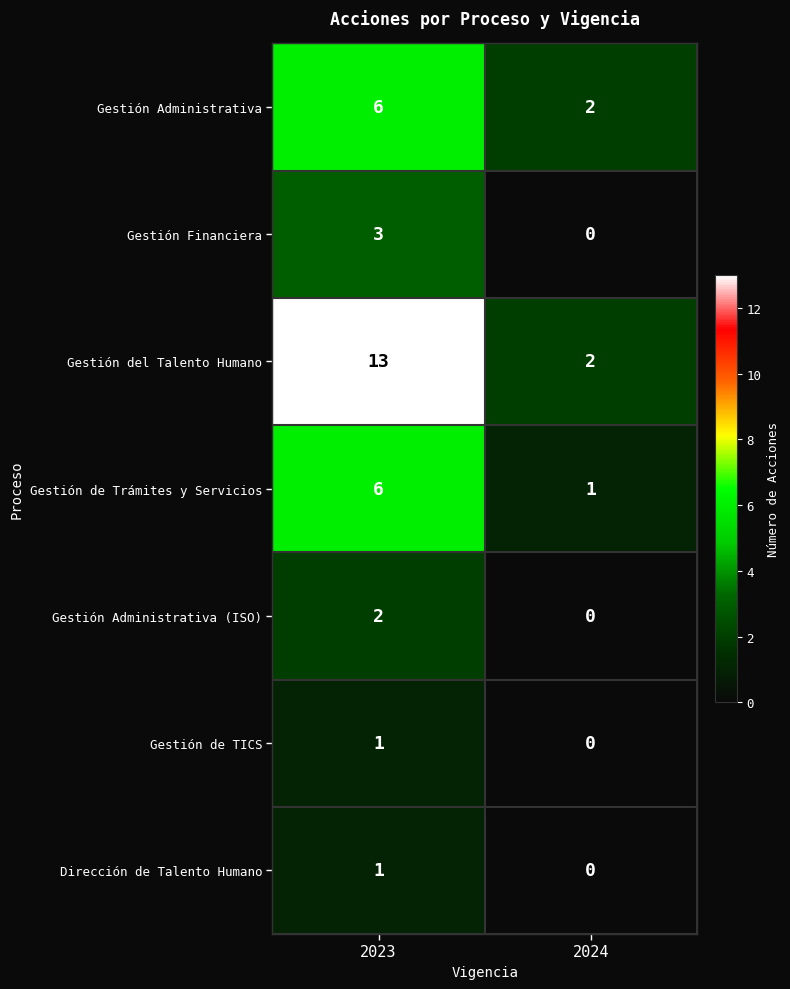

Reading left to right, list all the values displayed in this chart.

Gestión Administrativa: 6	2
Gestión Financiera: 3	0
Gestión del Talento Humano: 13	2
Gestión de Trámites y Servicios: 6	1
Gestión Administrativa (ISO): 2	0
Gestión de TICS: 1	0
Dirección de Talento Humano: 1	0